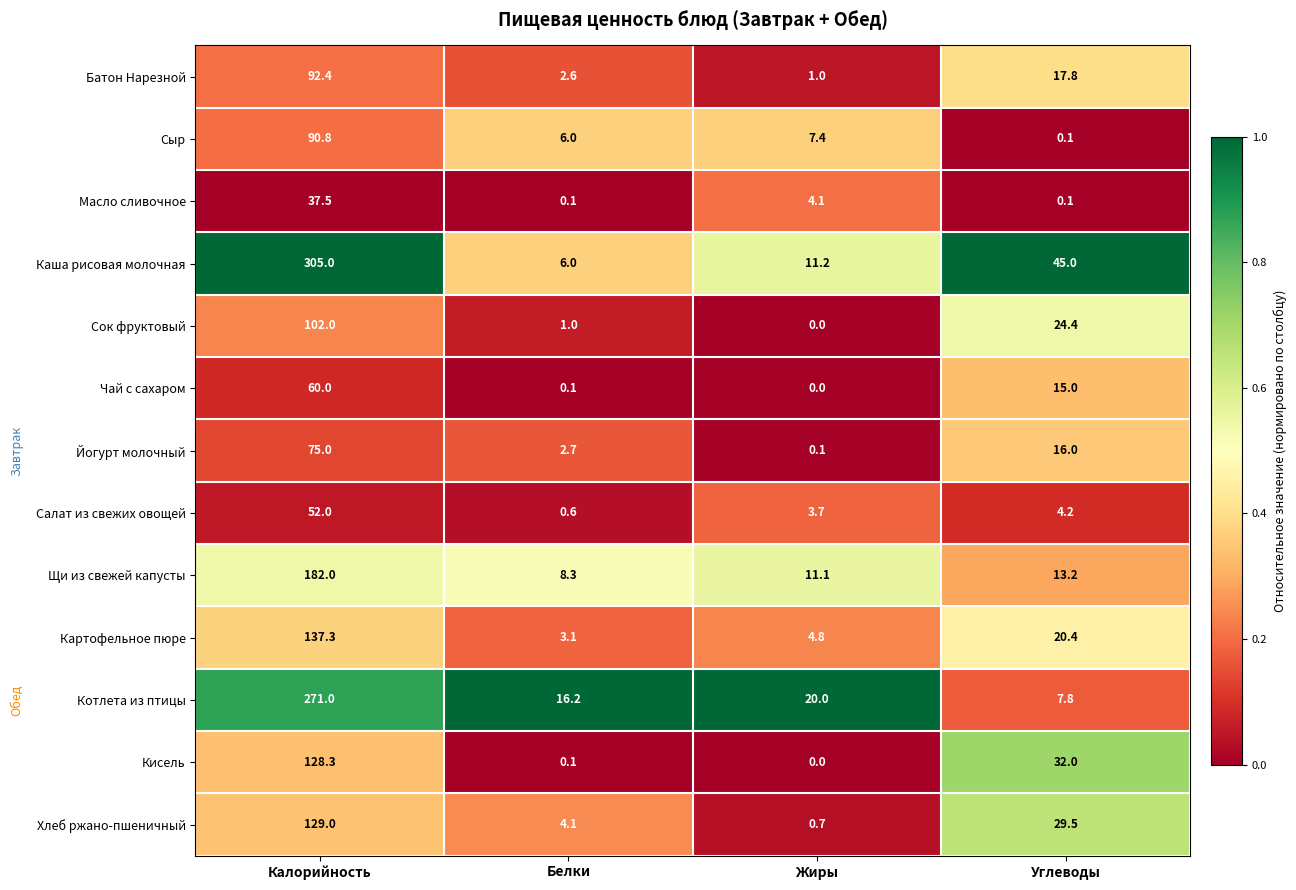

List the series in order of their peak value, highest first.

Каша рисовая молочная, Котлета из птицы, Щи из свежей капусты, Картофельное пюре, Хлеб ржано-пшеничный, Кисель, Сок фруктовый, Батон Нарезной, Сыр, Йогурт молочный, Чай с сахаром, Салат из свежих овощей, Масло сливочное